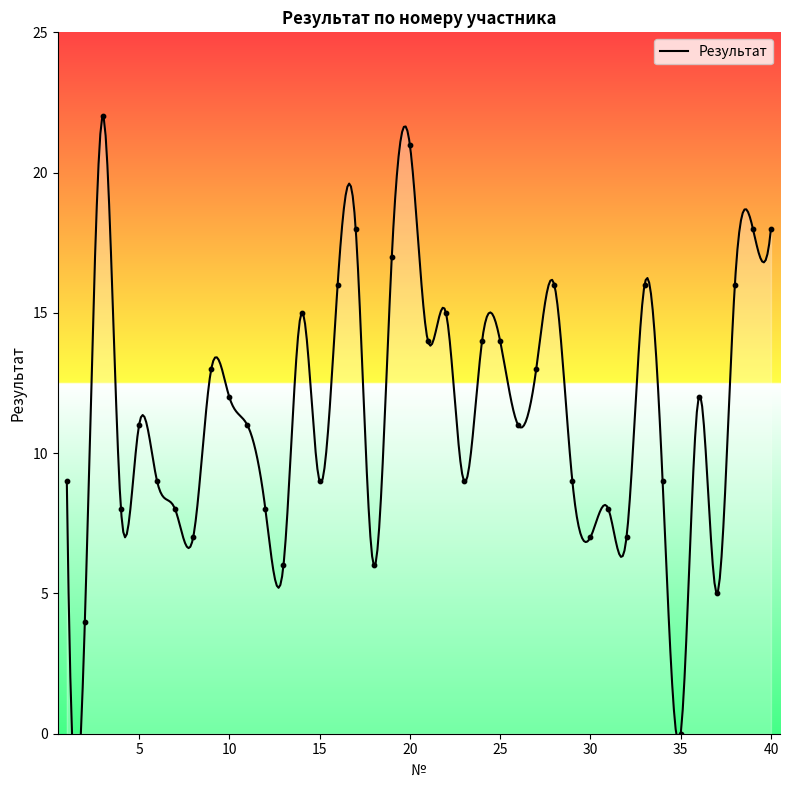

Between 15 and 8, which is larger?

15